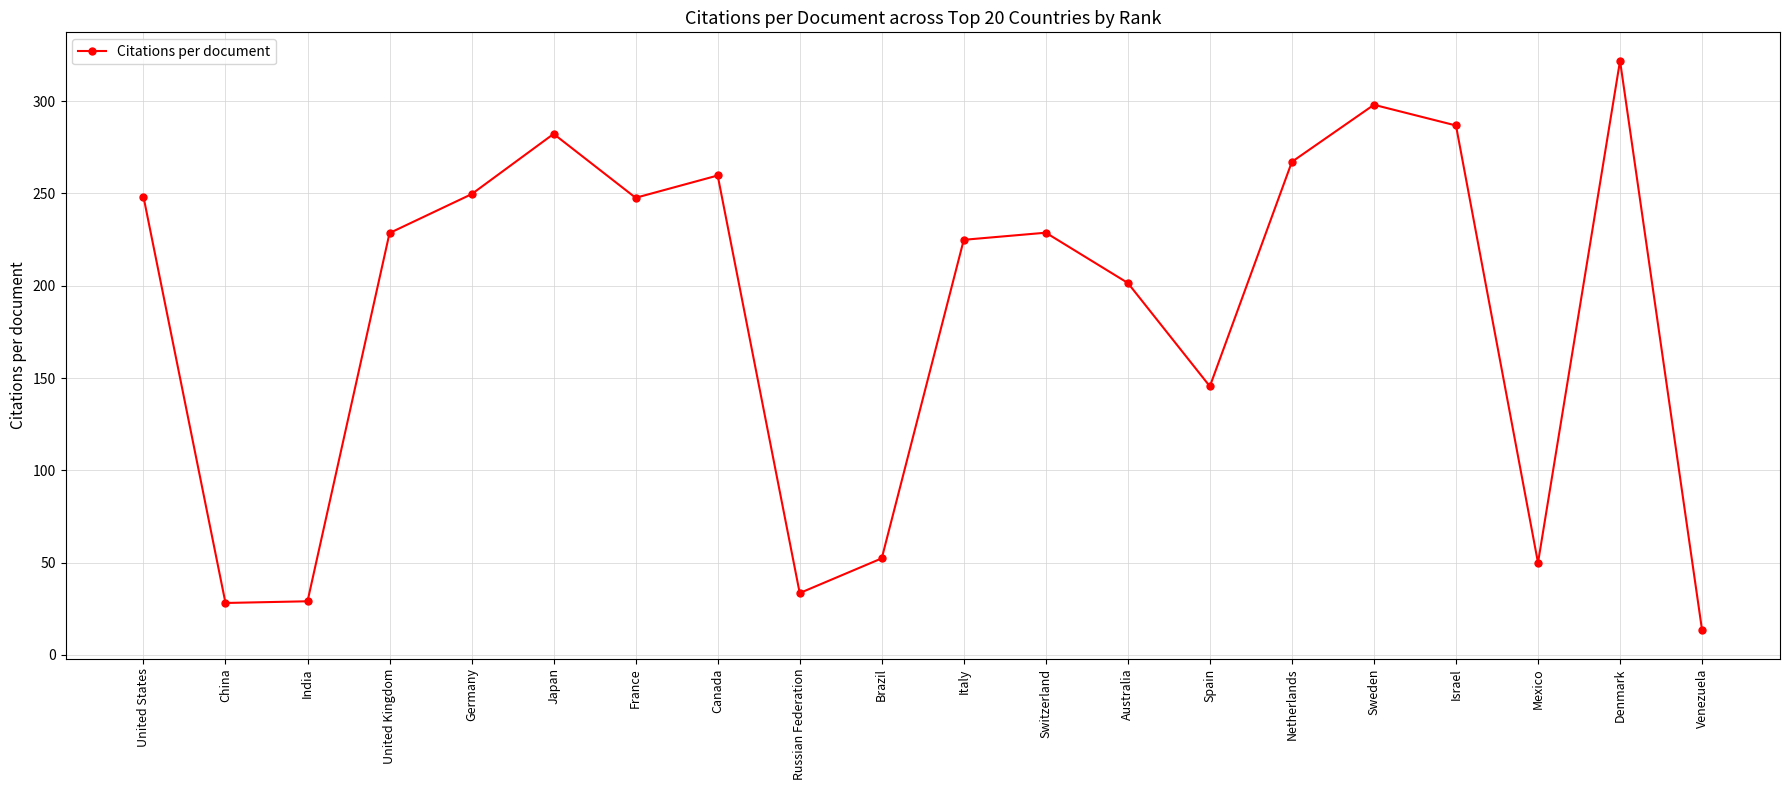

What is the maximum value shown in the chart?

321.9